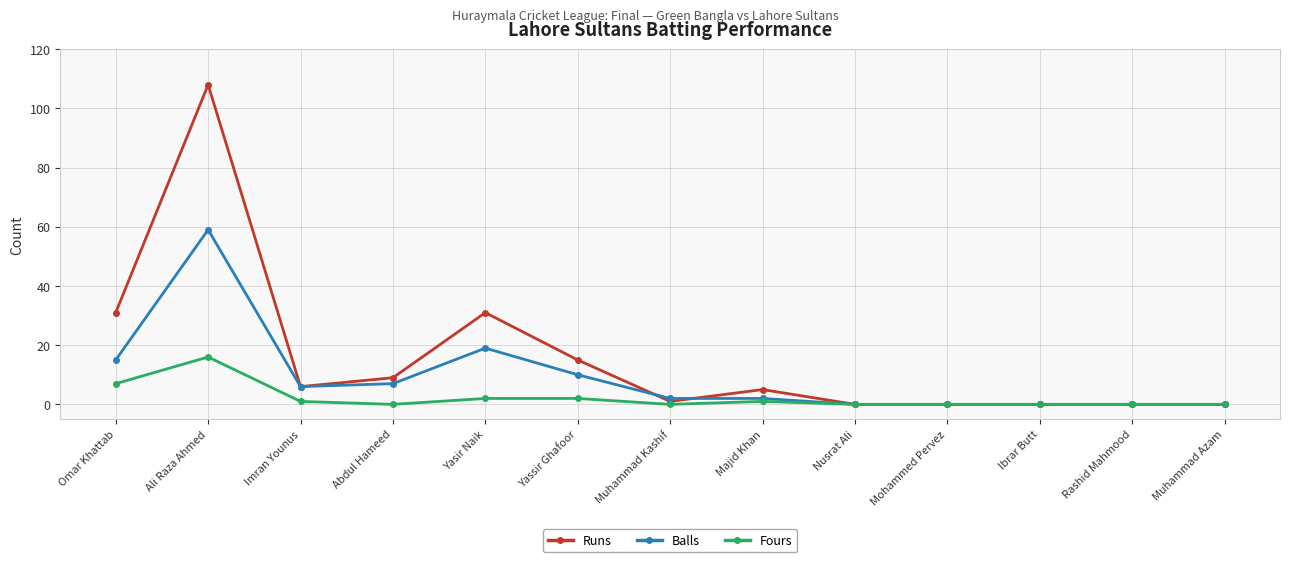

At how many categories does at least one series exceed 74?

1